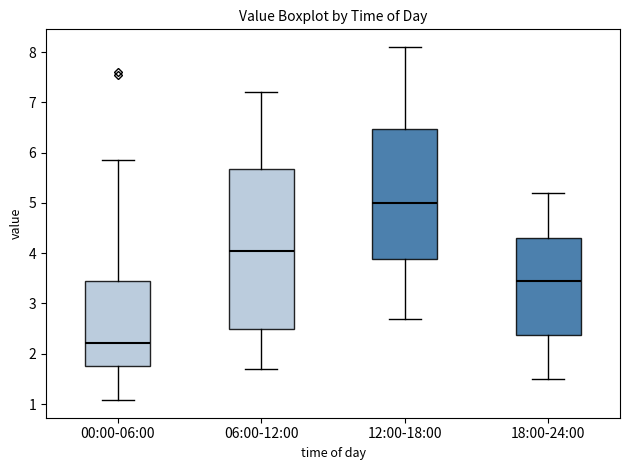

Which box's median line is the lowest?

00:00-06:00